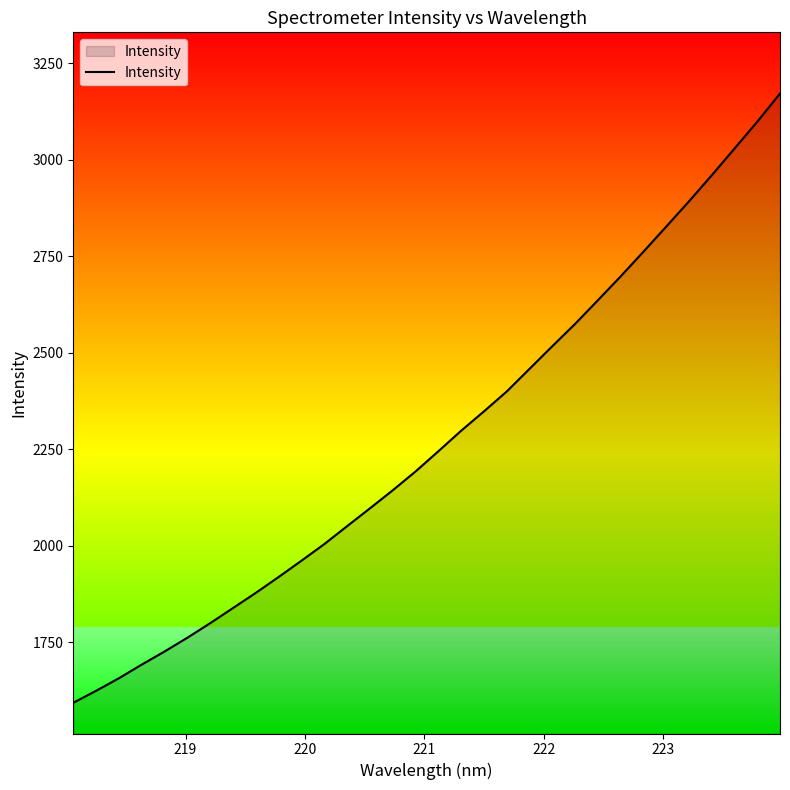

What is the minimum value shown in the chart?

1593.0